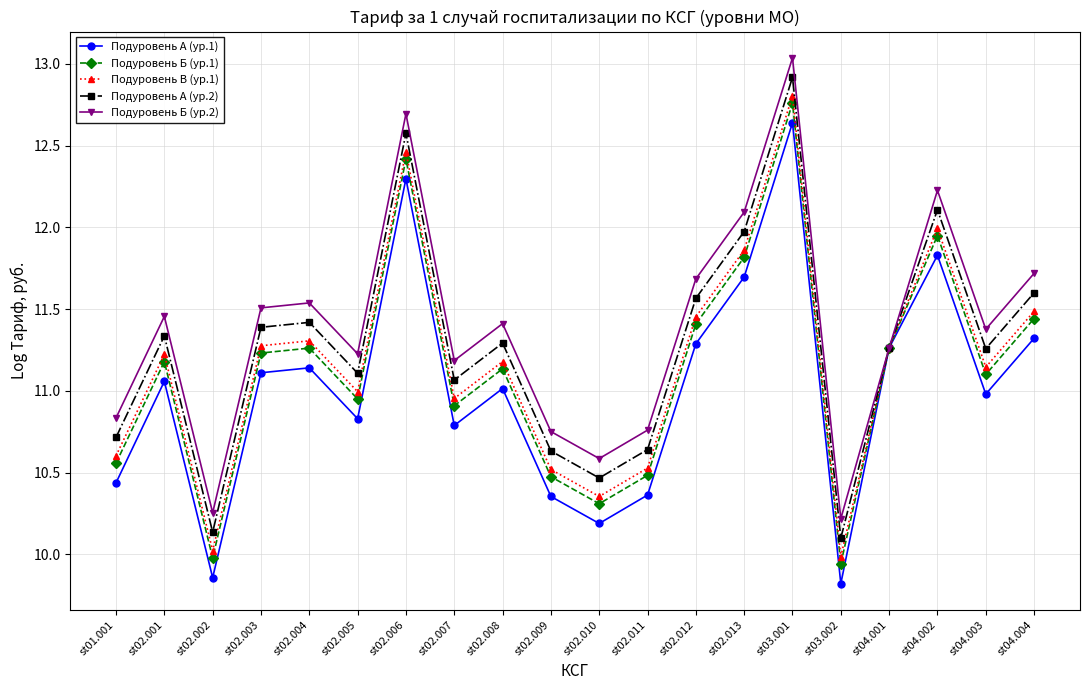

Is the value of Подуровень Б (ур.1) at st02.008 greater than the value of Подуровень А (ур.2) at st03.002?

Yes